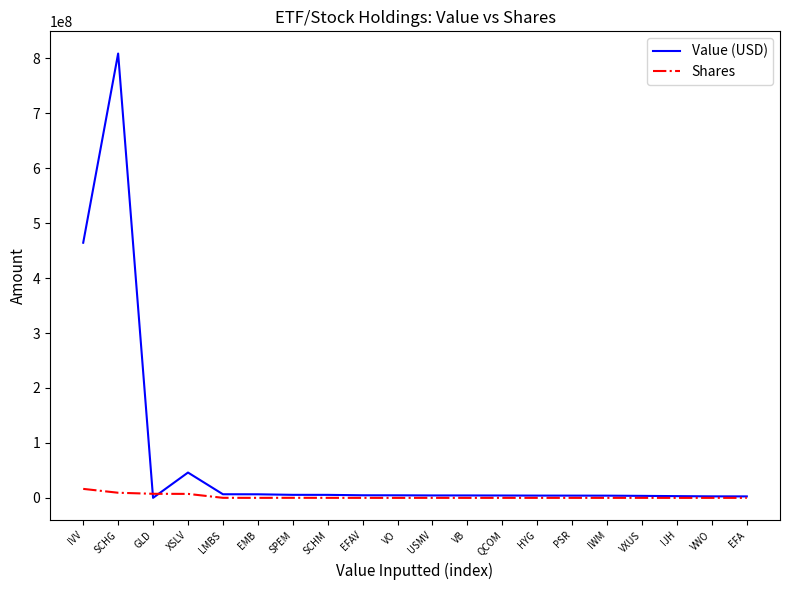

Rank the series by their average value, from lowest to highest.

Shares, Value (USD)